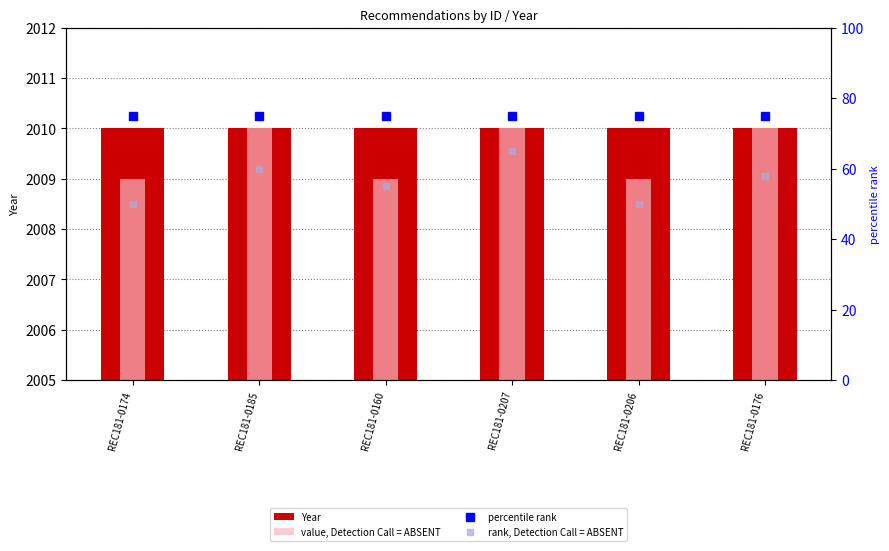

At which category is the sum across all series the highest?

REC181-0207